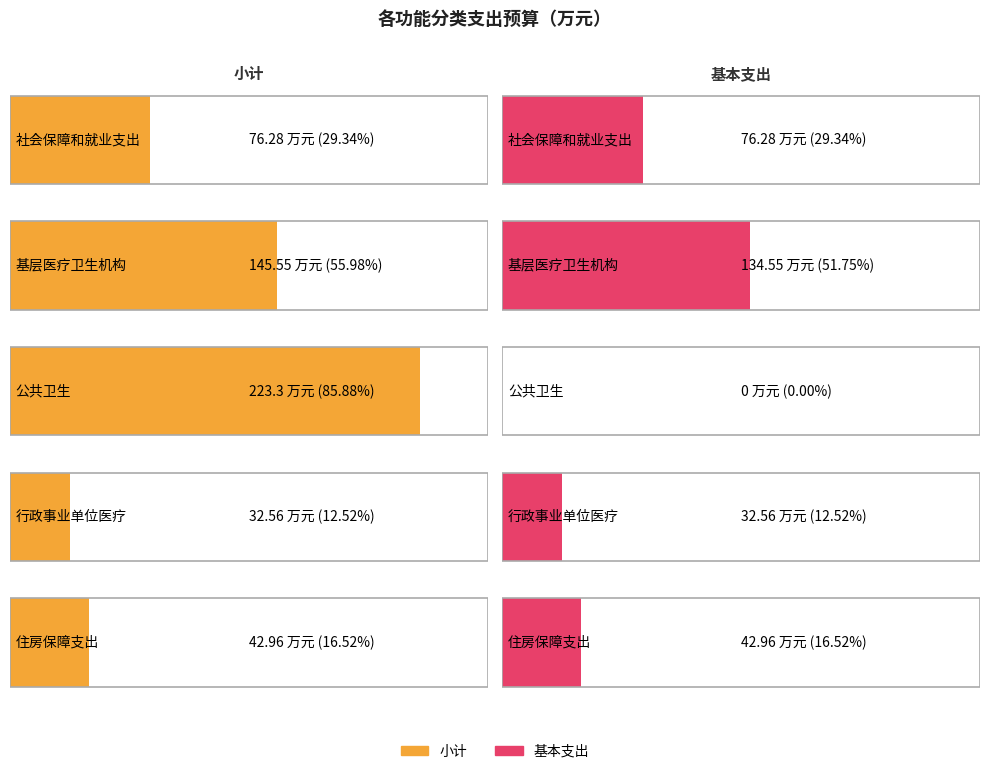

What is the difference between the maximum and minimum values in the 基本支出 series?

134.6